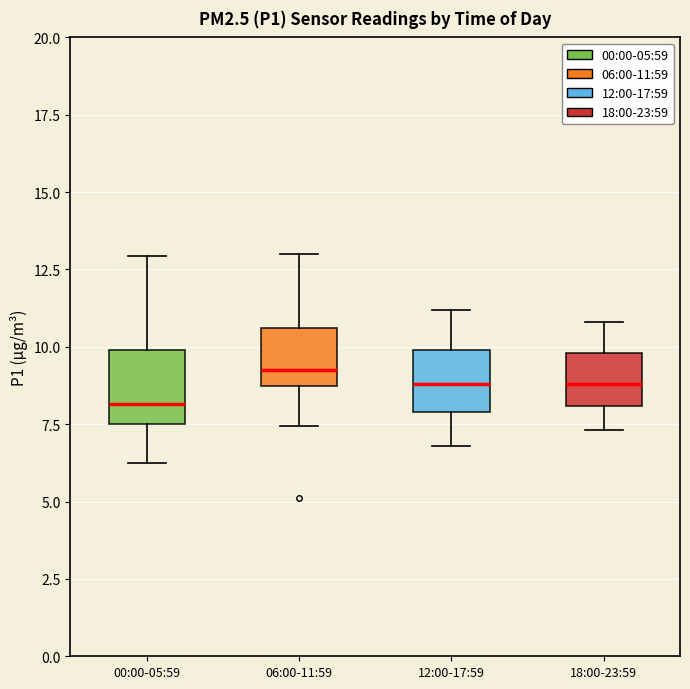

Reading left to right, transcribe this box plot: for each box, give where its median line is, the range the box spans, and where its two whiskers end, as read against the y-axis. The values are not printed on the chart, so give them approximately, as read against the axis.

00:00-05:59: median 8.0, box 7.5 to 10.0, whiskers 6.5 to 13.0
06:00-11:59: median 9.5, box 9.0 to 10.5, whiskers 7.5 to 13.0
12:00-17:59: median 9.0, box 8.0 to 10.0, whiskers 7.0 to 11.0
18:00-23:59: median 9.0, box 8.0 to 10.0, whiskers 7.5 to 11.0